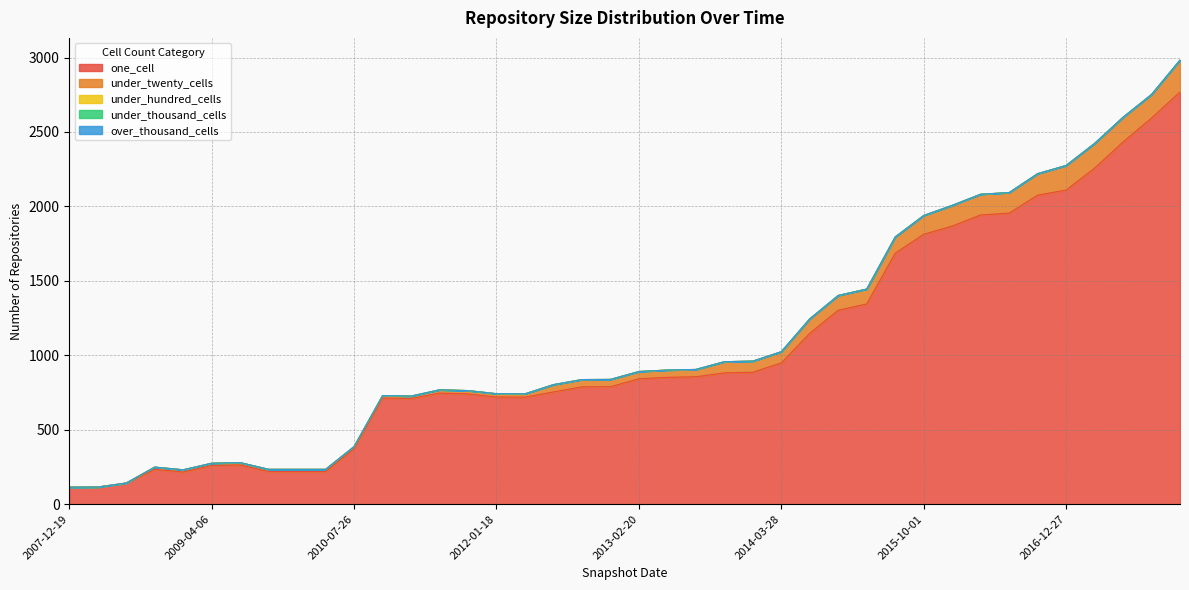

How many lines are shown in the chart?

5